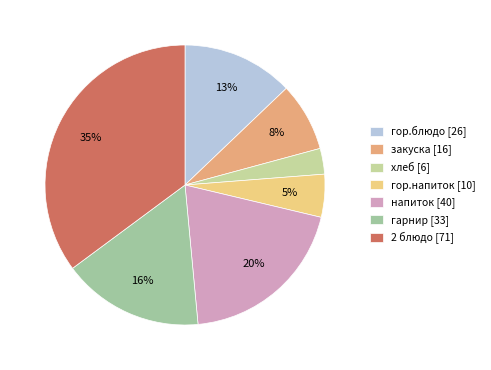

Between гор.напиток [10] and 2 блюдо [71], which is larger?

2 блюдо [71]